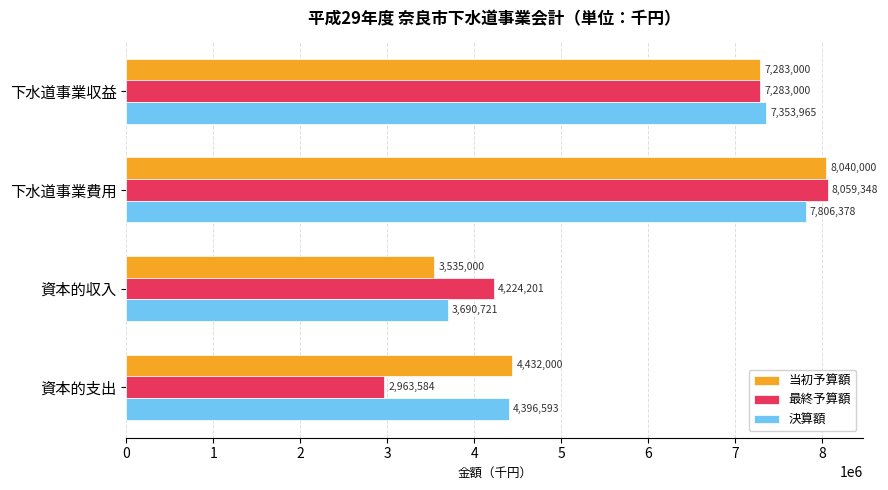

Which series has the largest total across all categories?

当初予算額